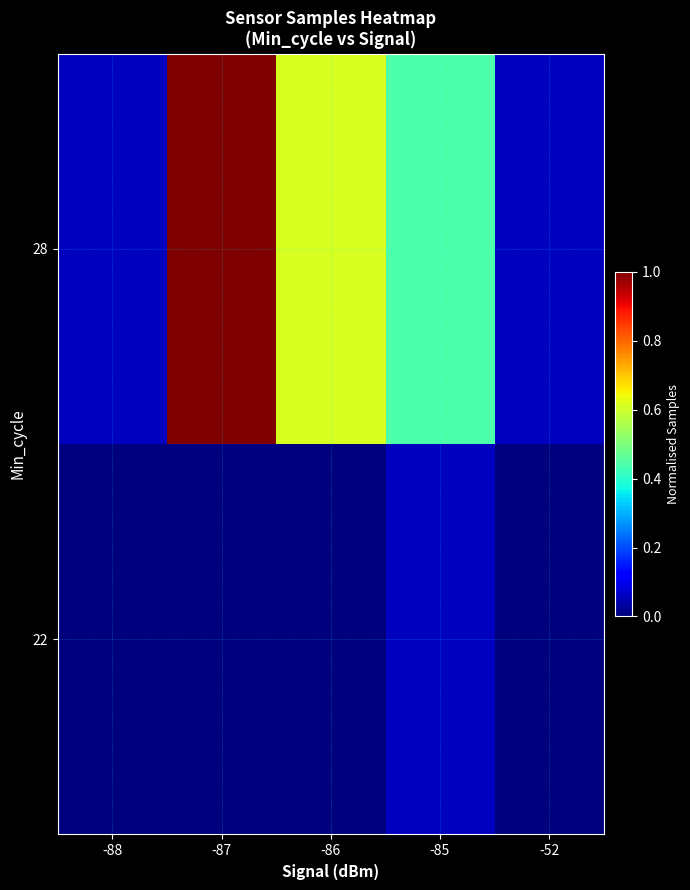

What is the total value across all series at -85?

0.5